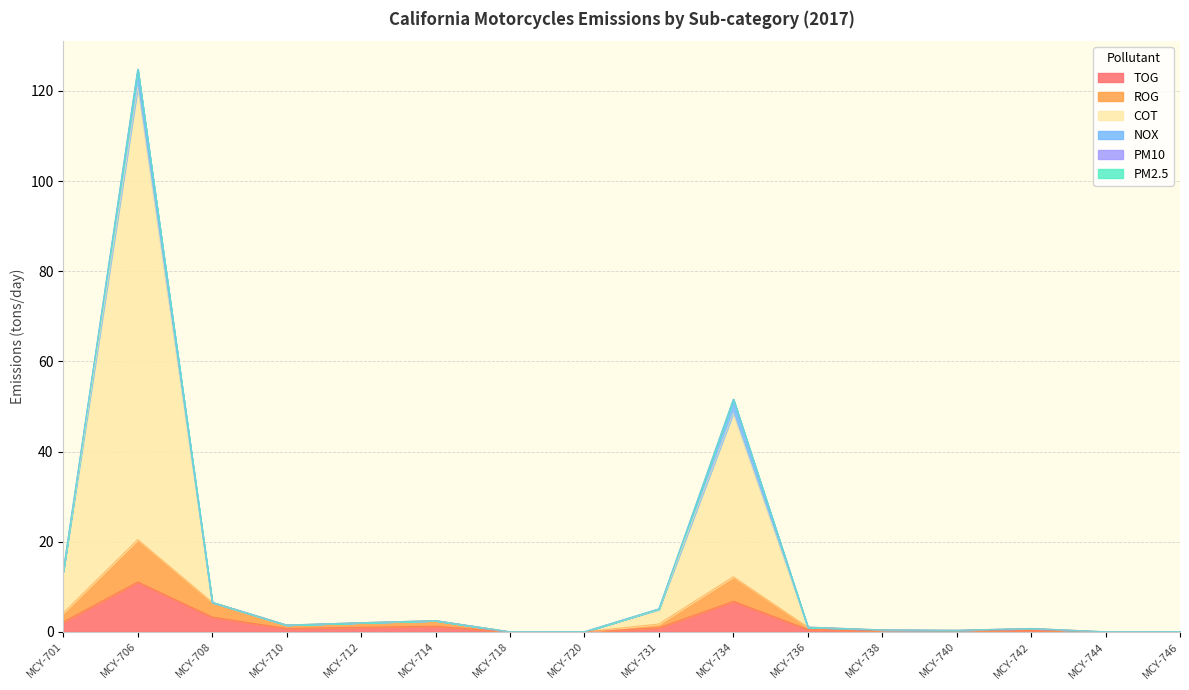

At which category is the sum across all series the highest?

MCY-706